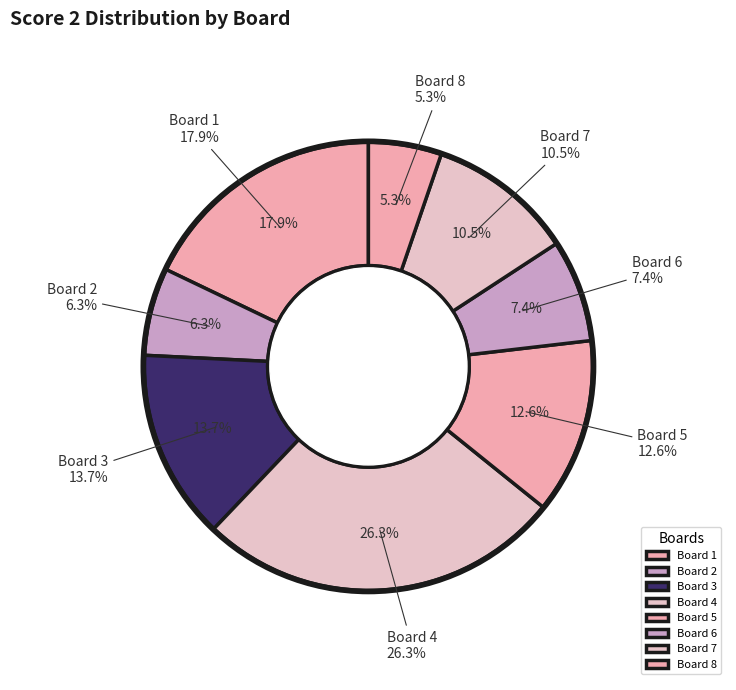

Is it true that Board 5 is 1% of the pie?

False